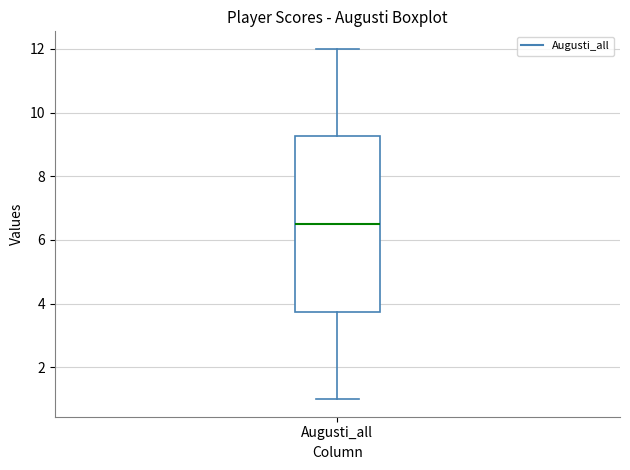

Transcribe this box plot: give where the median line is, the range the box spans, and where the two whiskers end, as read against the y-axis. The values are not printed on the chart, so give them approximately, as read against the axis.

median 6.6, box 3.8 to 9.2, whiskers 1.0 to 12.0